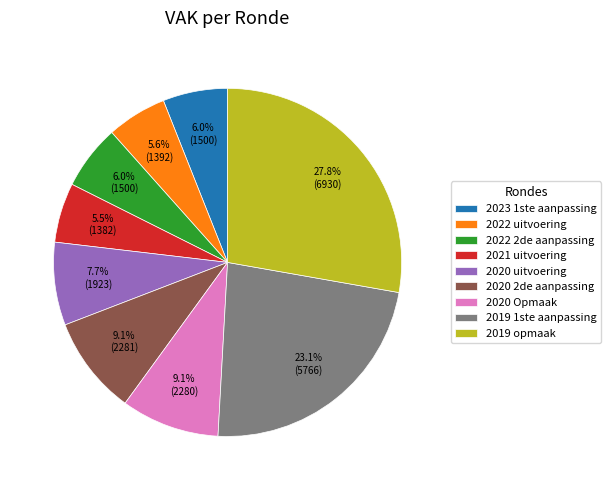

Between 2020 2de aanpassing and 2019 opmaak, which is larger?

2019 opmaak